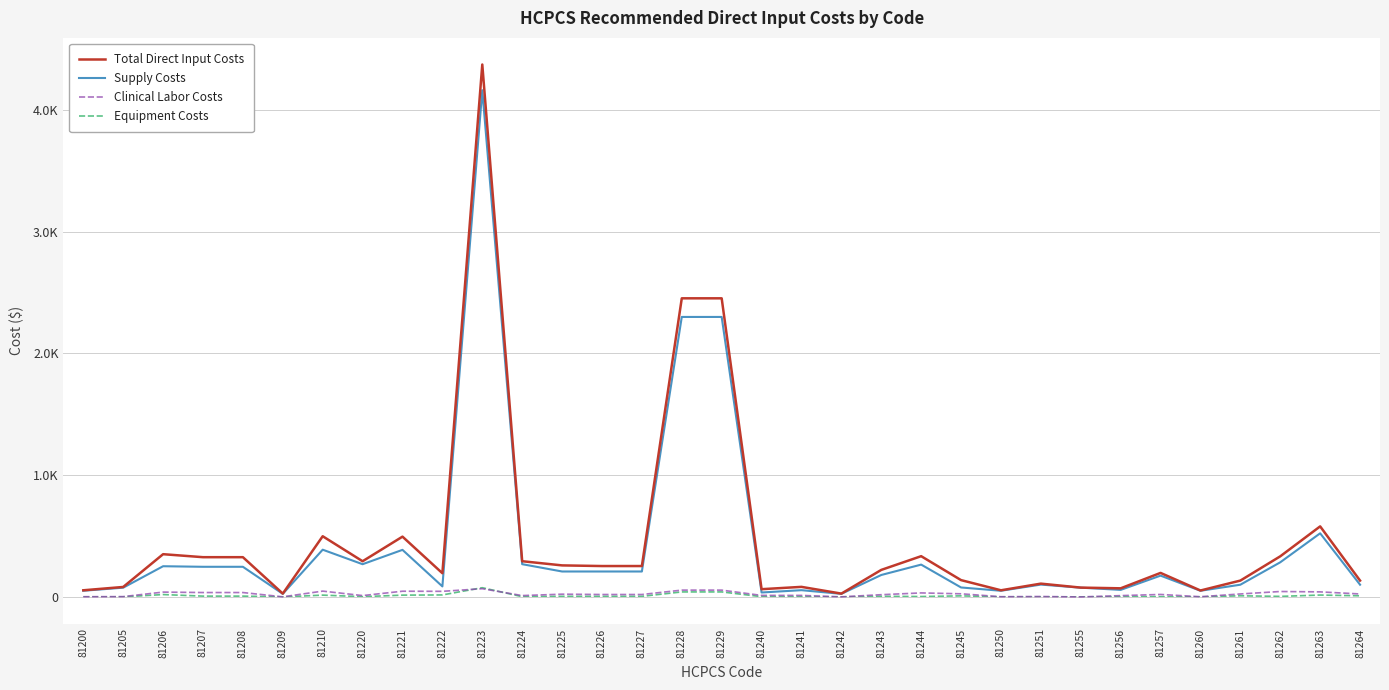

Is it true that Supply Costs equals 24.3 at 81222?

False